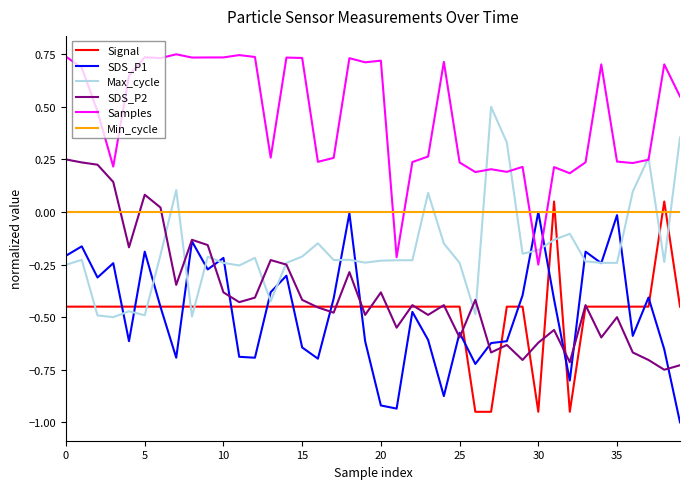

Which series ends up on top after the final intersection of SDS_P1 and Max_cycle?

Max_cycle